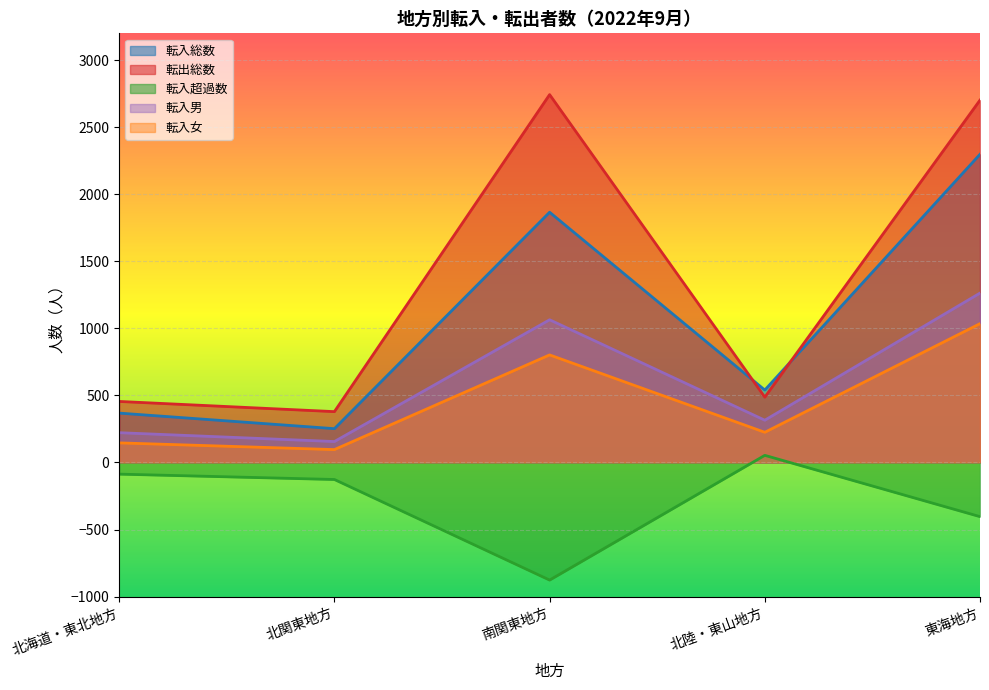

How many data points in 転入男 are less than 315?

2